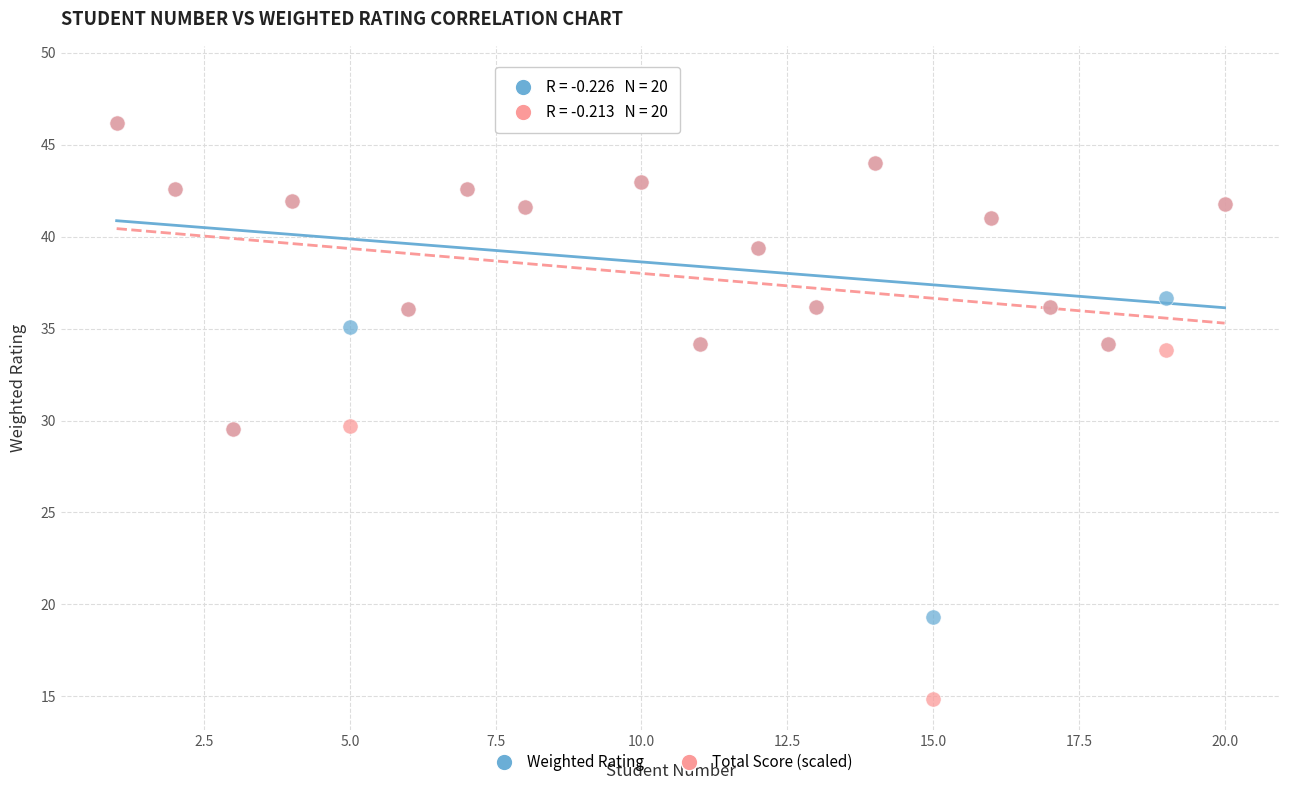

What are all the series names shown in the legend?

Weighted Rating, Total Score (scaled)